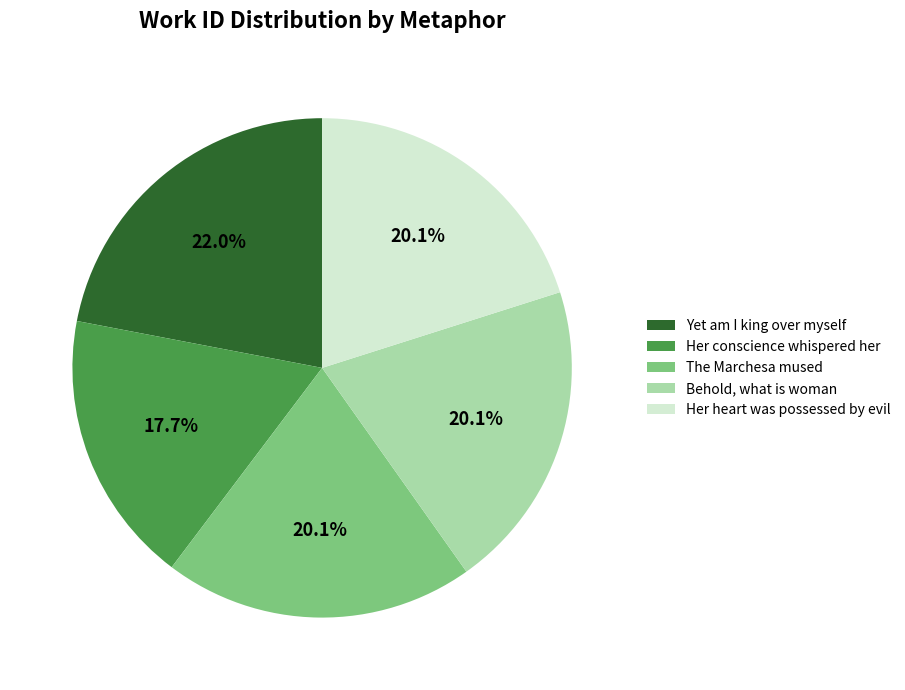

Count the number of slices in the pie.

5